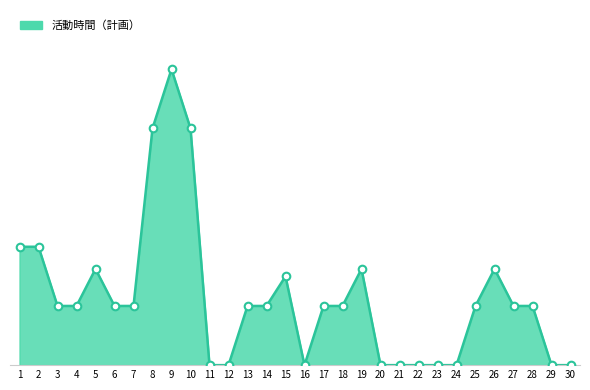

Between 3 and 27, which is larger?

3